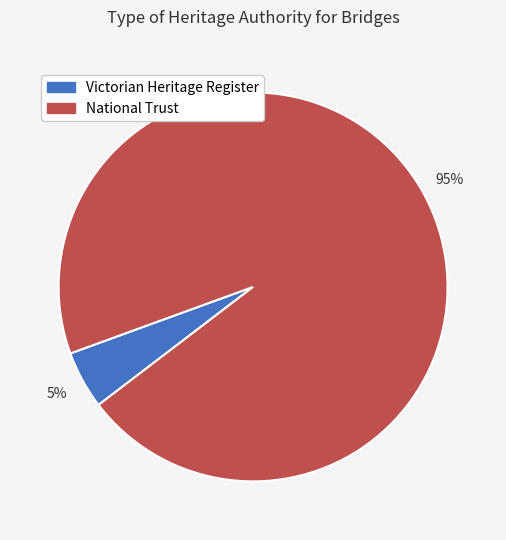

To the nearest percent, what portion does National Trust represent?

95%